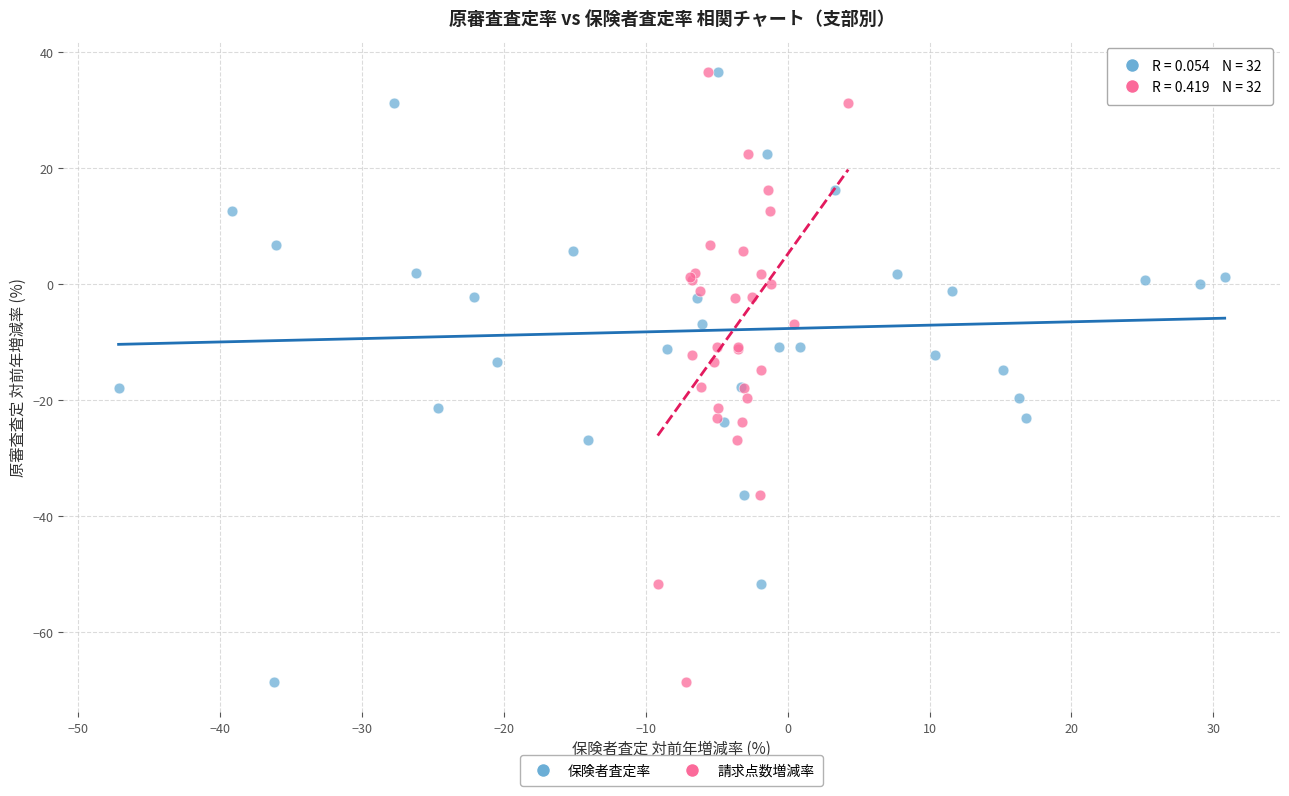

What are all the series names shown in the legend?

保険者査定率, 請求点数増減率